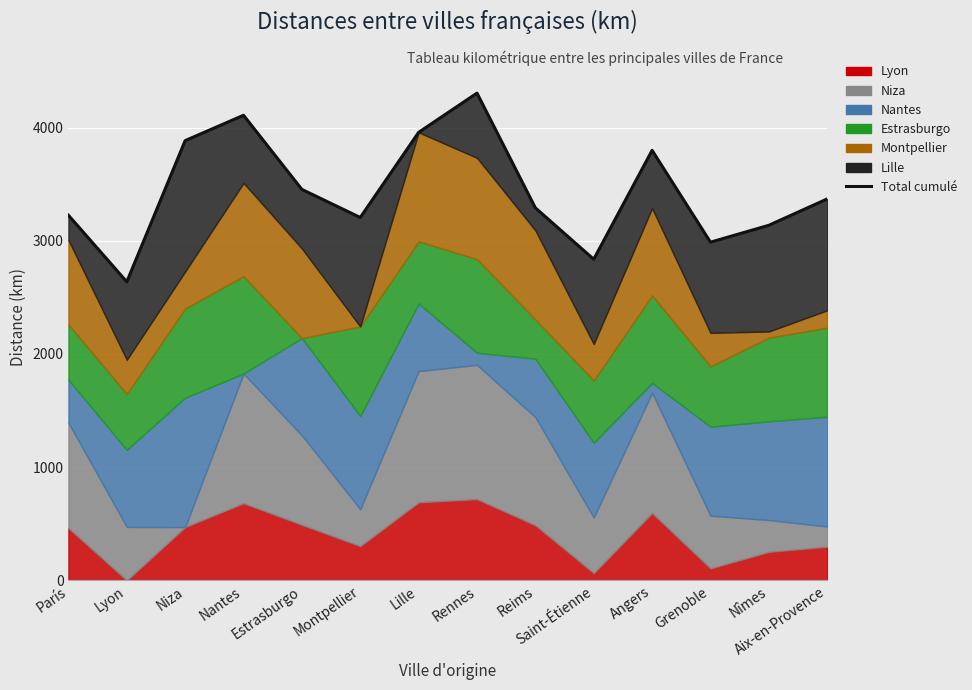

Reading left to right, extract all data points from this chart.

3226	2638	3885	4109	3454	3206	3958	4305	3291	2837	3799	2988	3137	3370